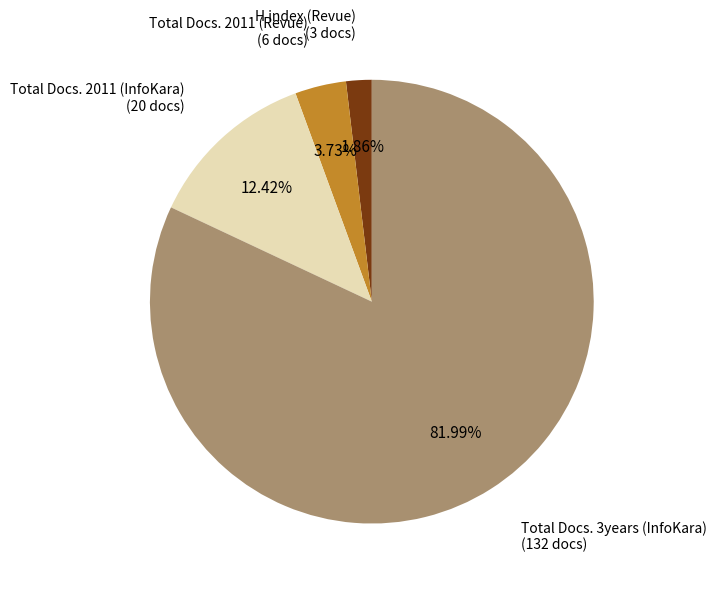

Which category has the smallest portion of the pie?

H index (Revue)